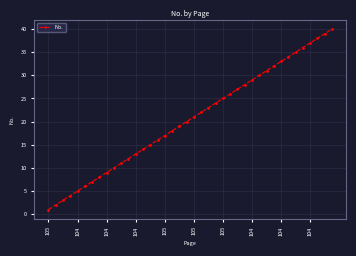

How many lines are shown in the chart?

1